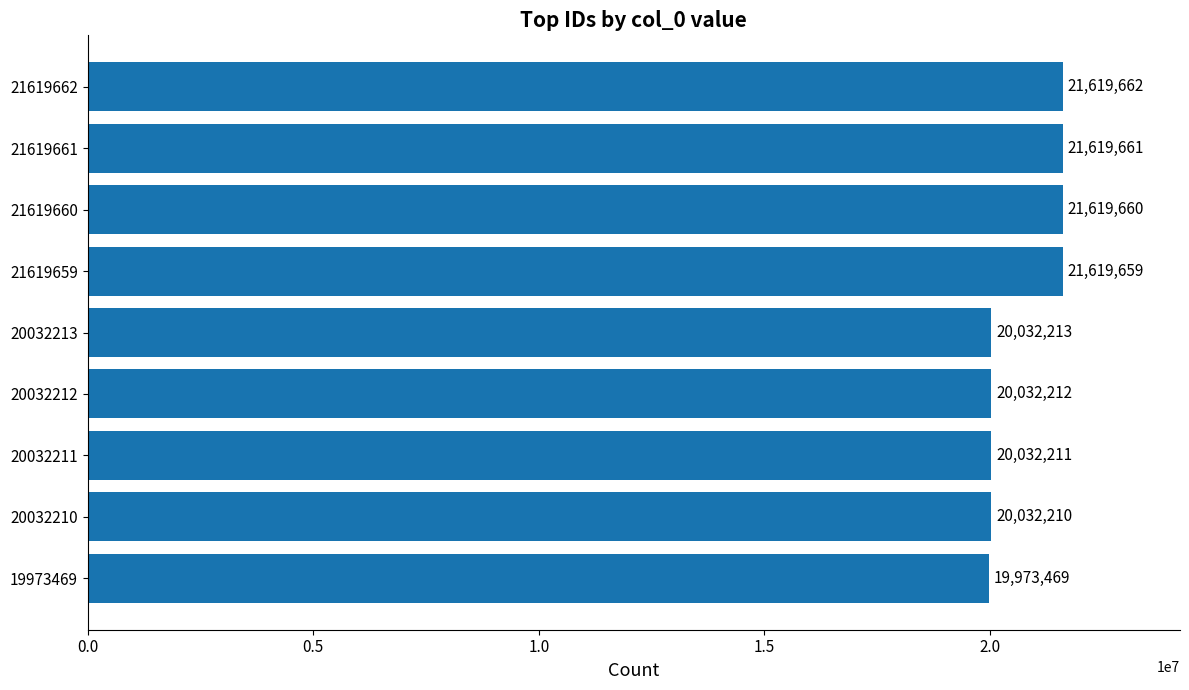

What is the ratio of the value at 21619661 to the value at 21619659?

1.0